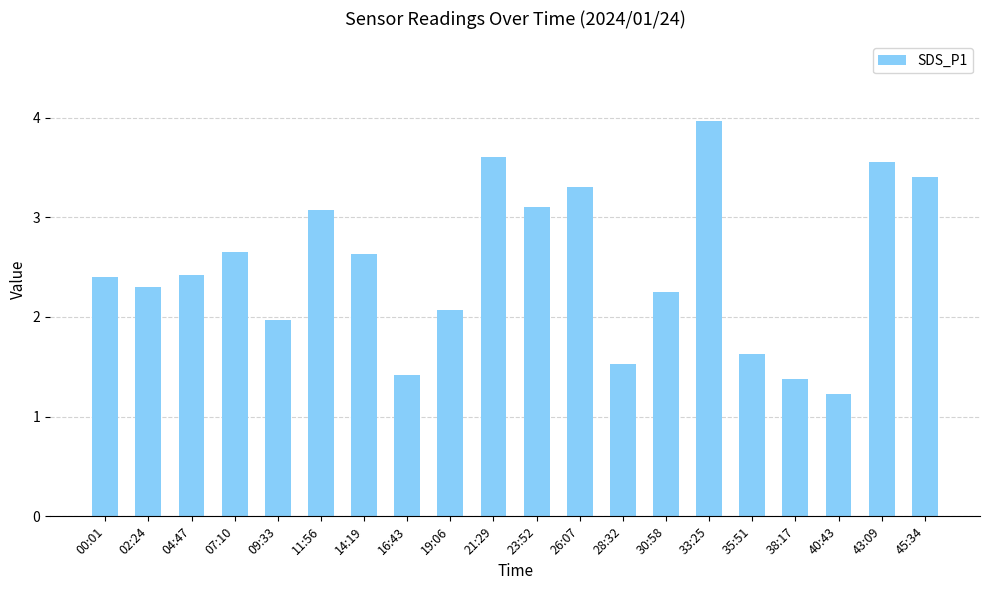

What is the difference between the maximum and minimum values?

2.7